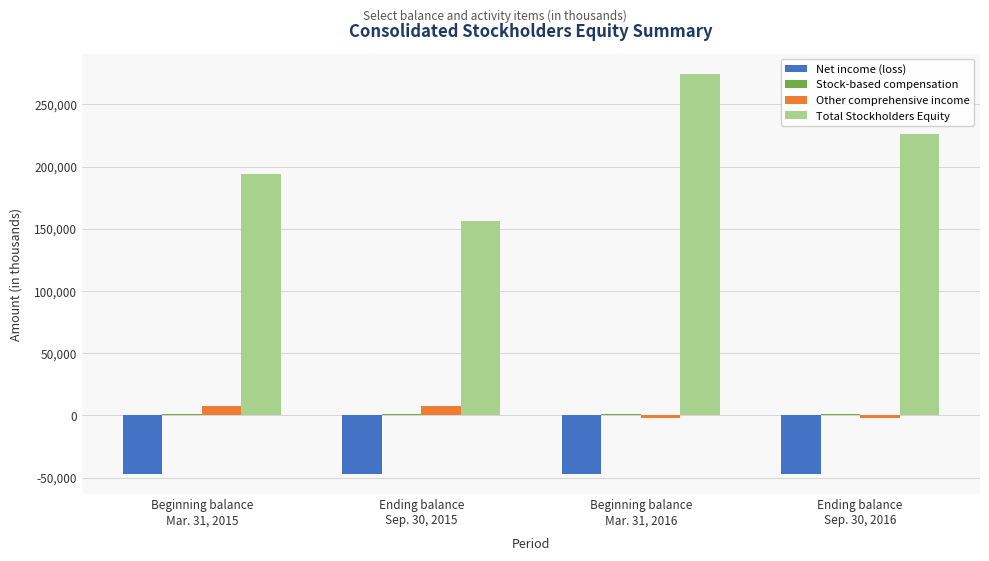

Which series has the largest total across all categories?

Total Stockholders Equity